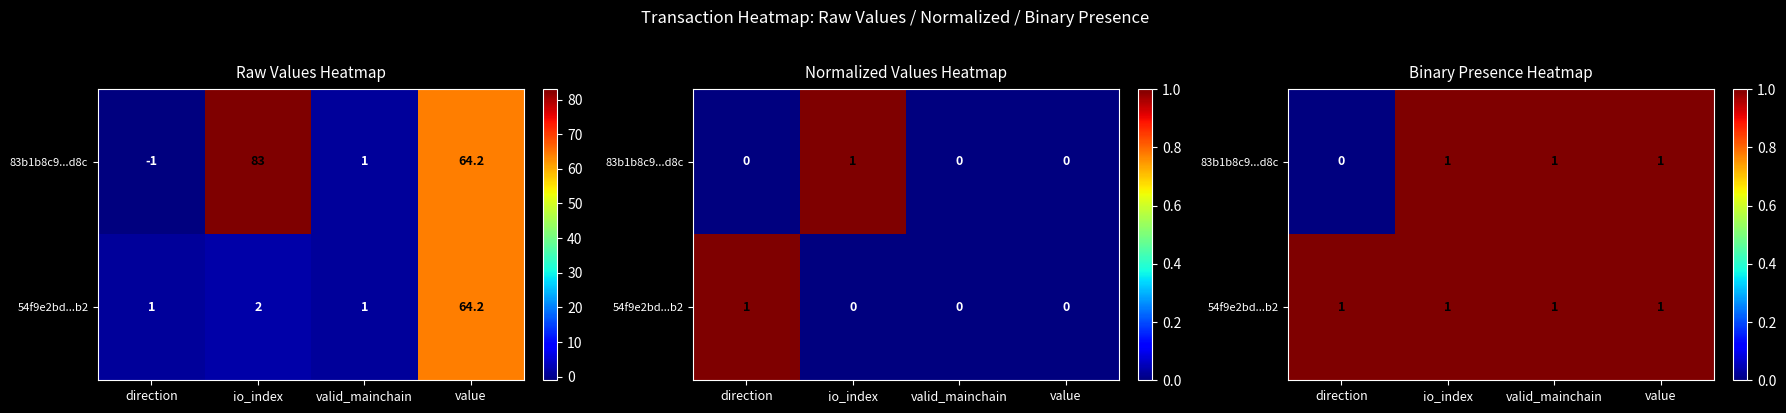

Rank the series at value from lowest to highest value.

83b1b8c9...d8c, 54f9e2bd...b2